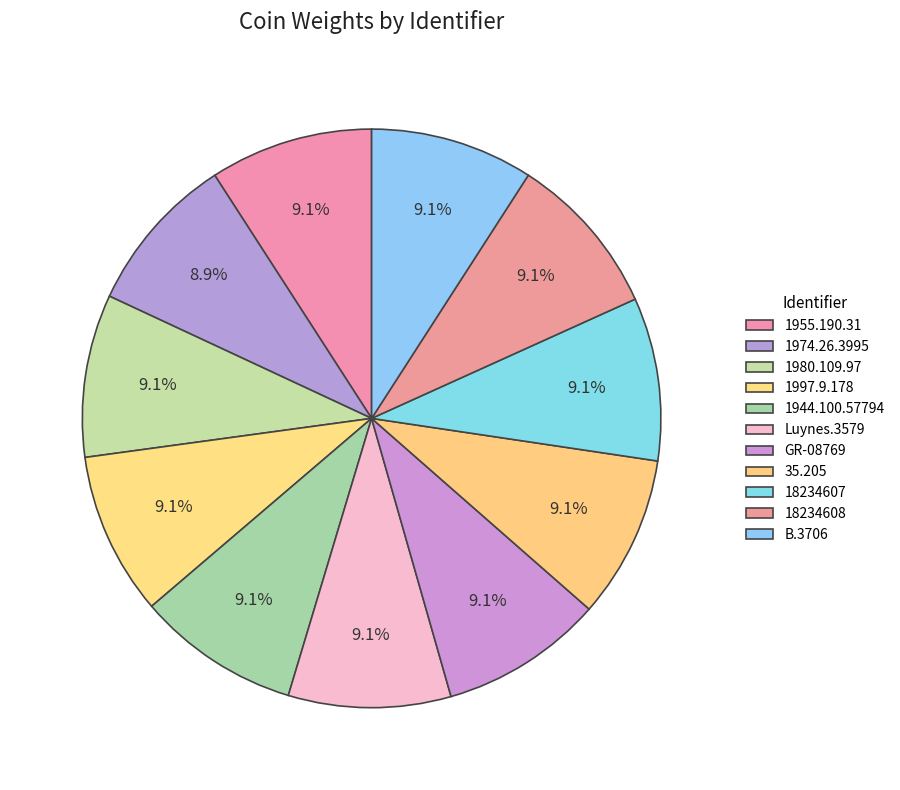

How many segments does this pie chart have?

11